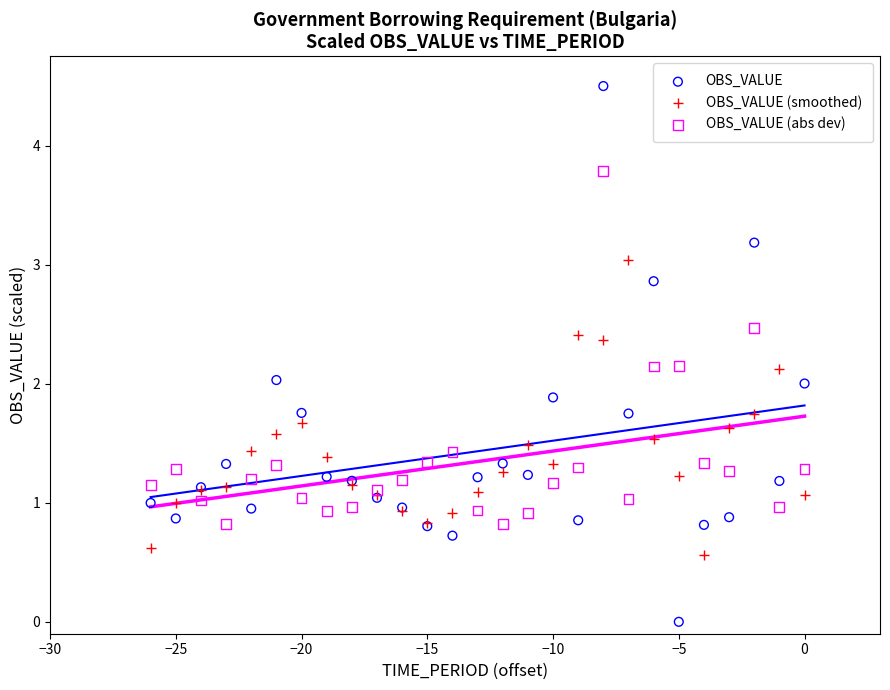

Which series contains the highest Y value?

OBS_VALUE